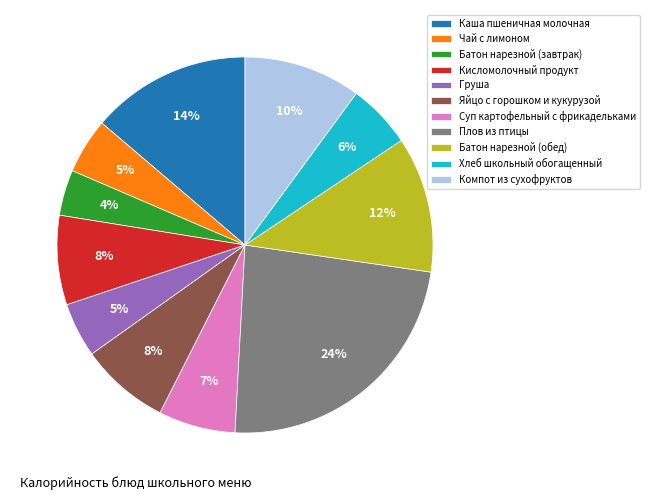

Does Каша пшеничная молочная account for over 50% of the chart?

No